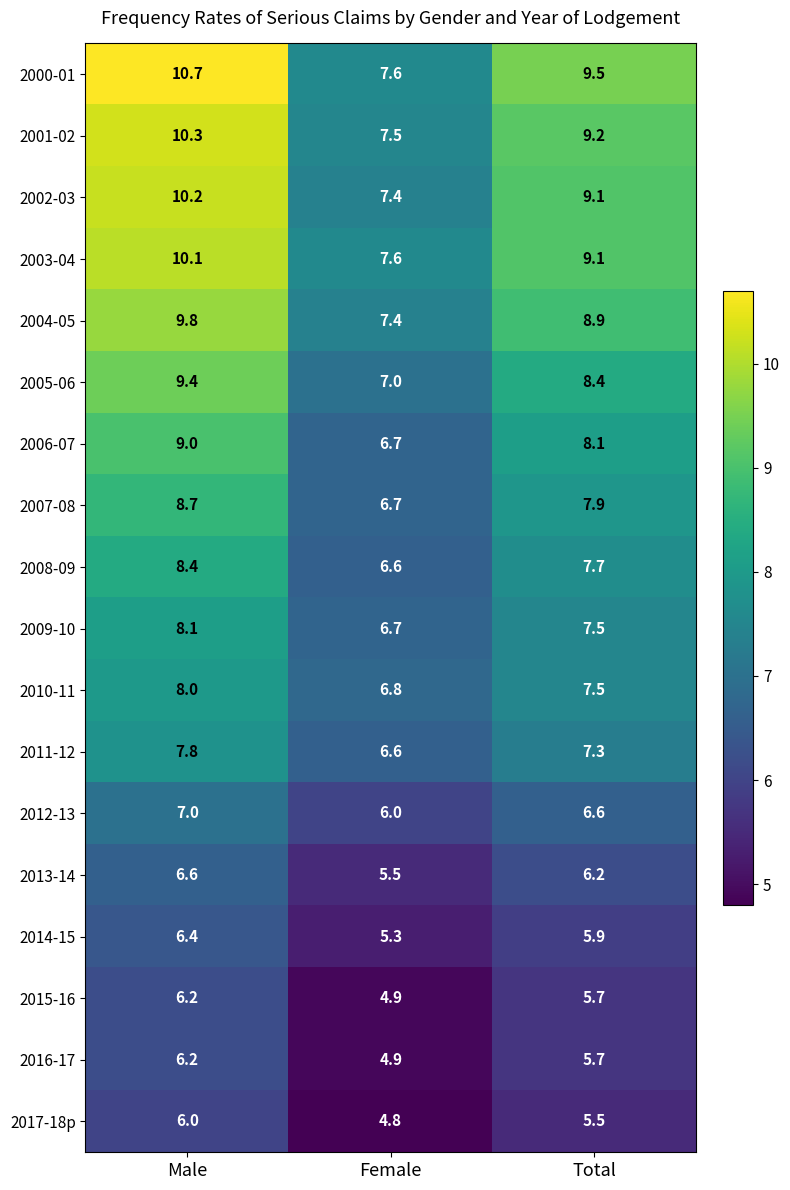

Which series has the widest spread of values?

2000-01